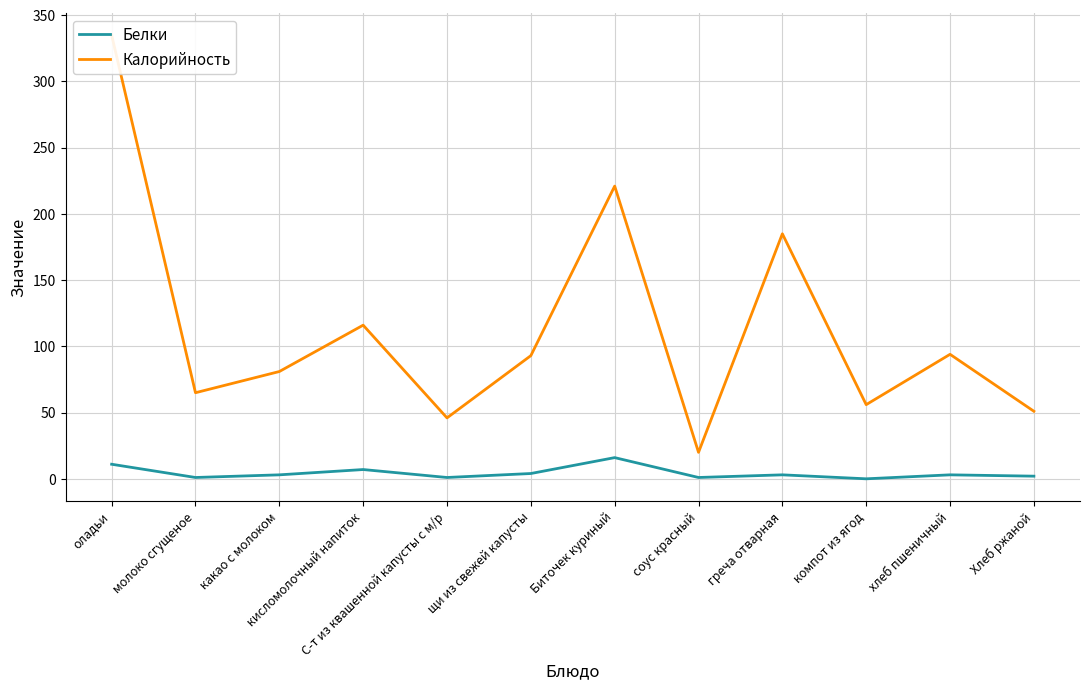

What is the value of the Белки point at the 11th from the left?

3